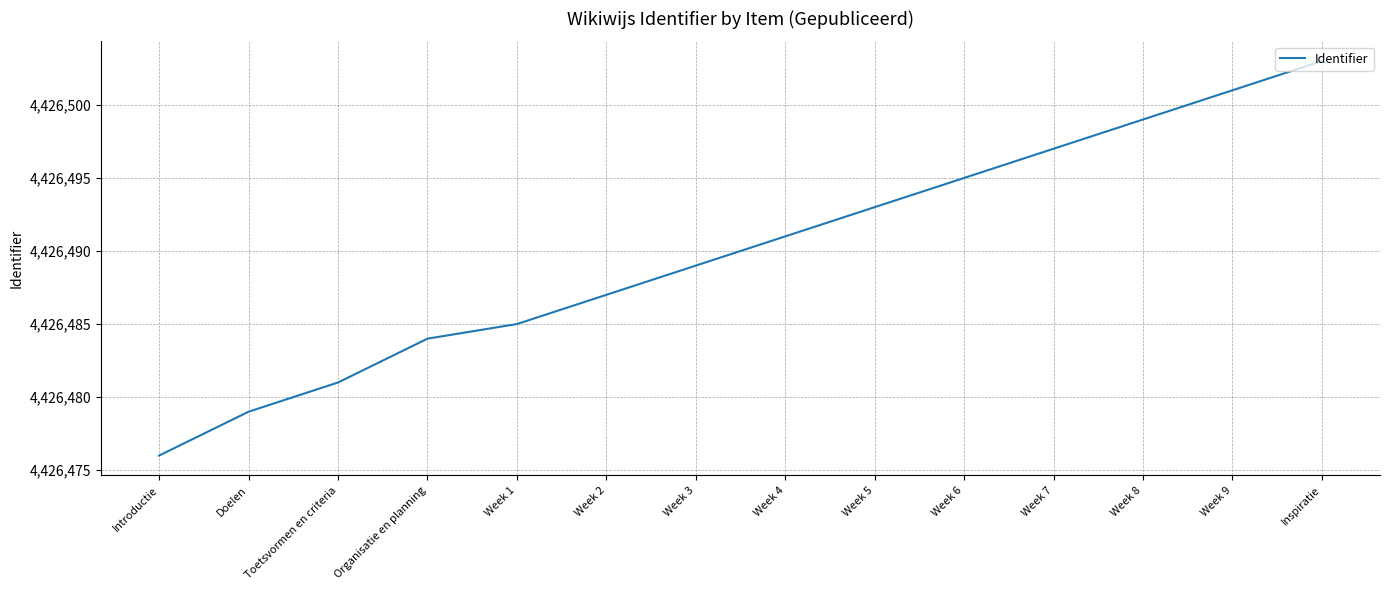

How many values are below 4426491?

7